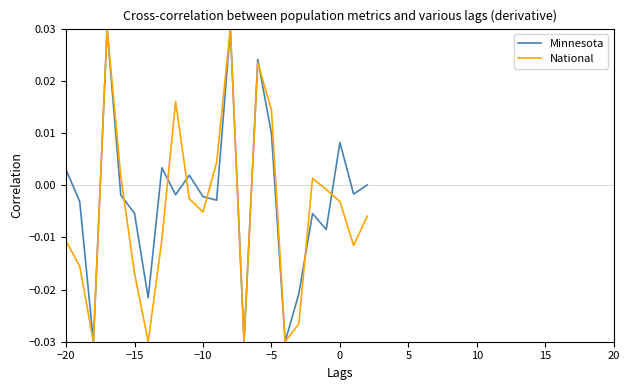

Where does the Minnesota series first go above 0?

−20